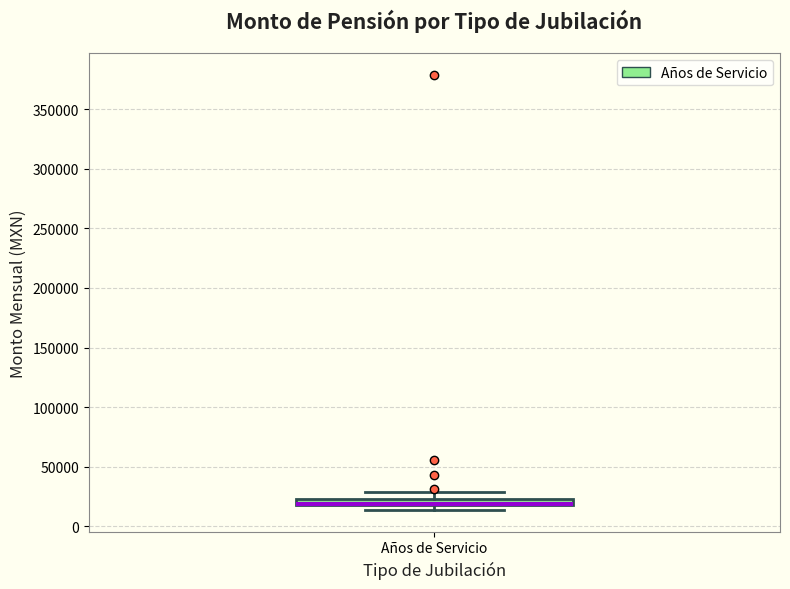

Where does the upper whisker of the box for Años de Servicio end on the y-axis? The values are not printed on the chart, so give them approximately, as read against the axis.

30000